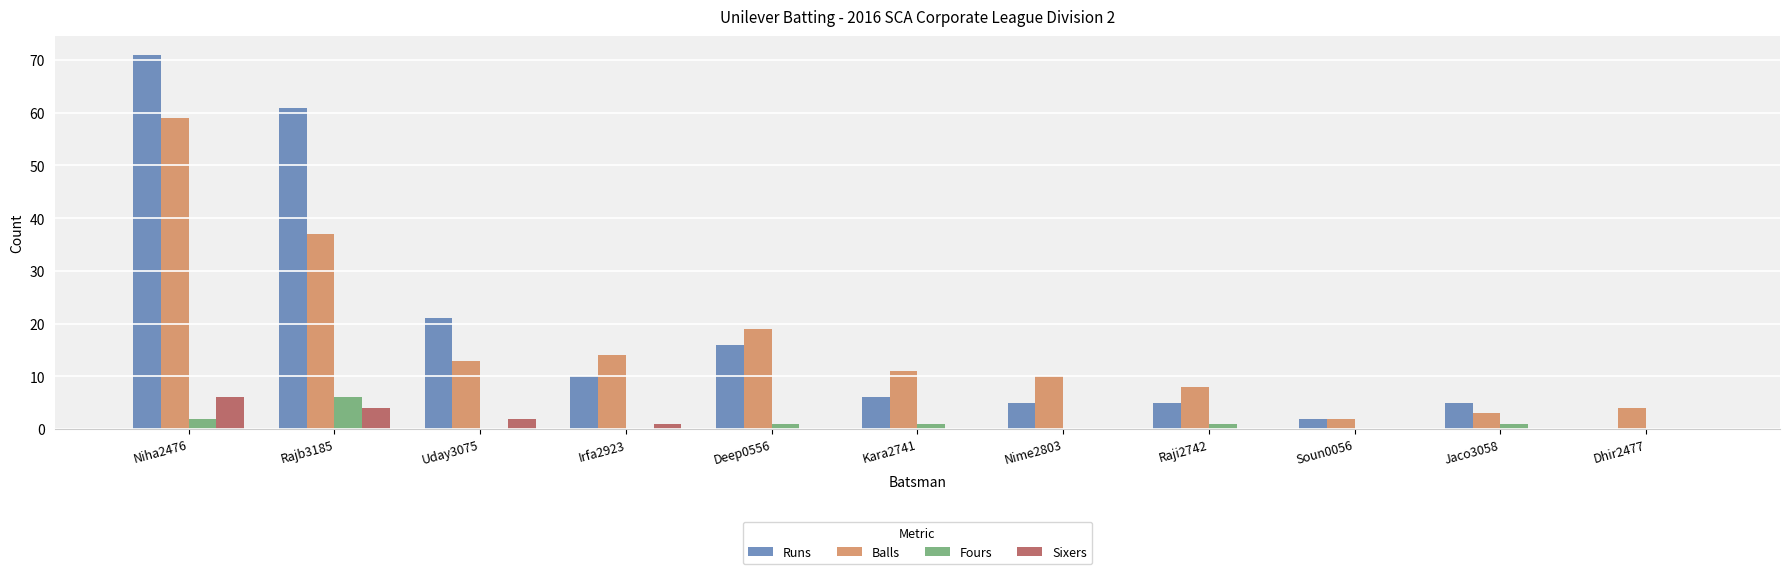

The Sixers series shows 3 at Jaco3058. True or false?

False